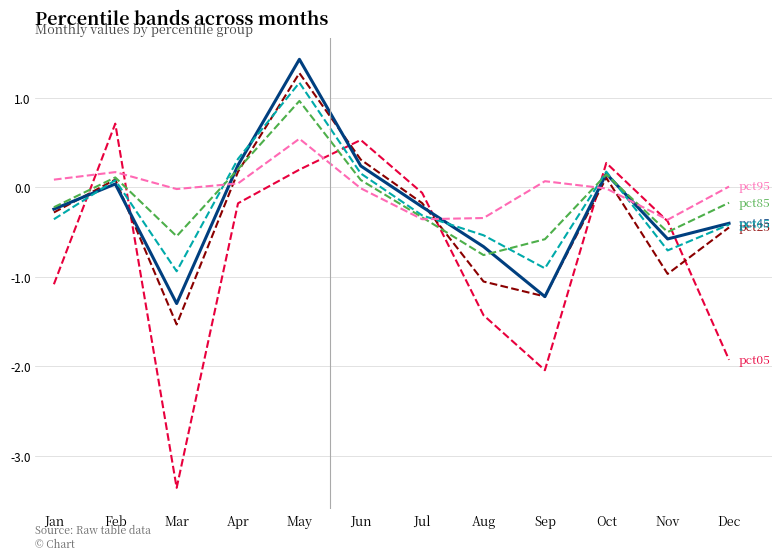

How many lines are shown in the chart?

6